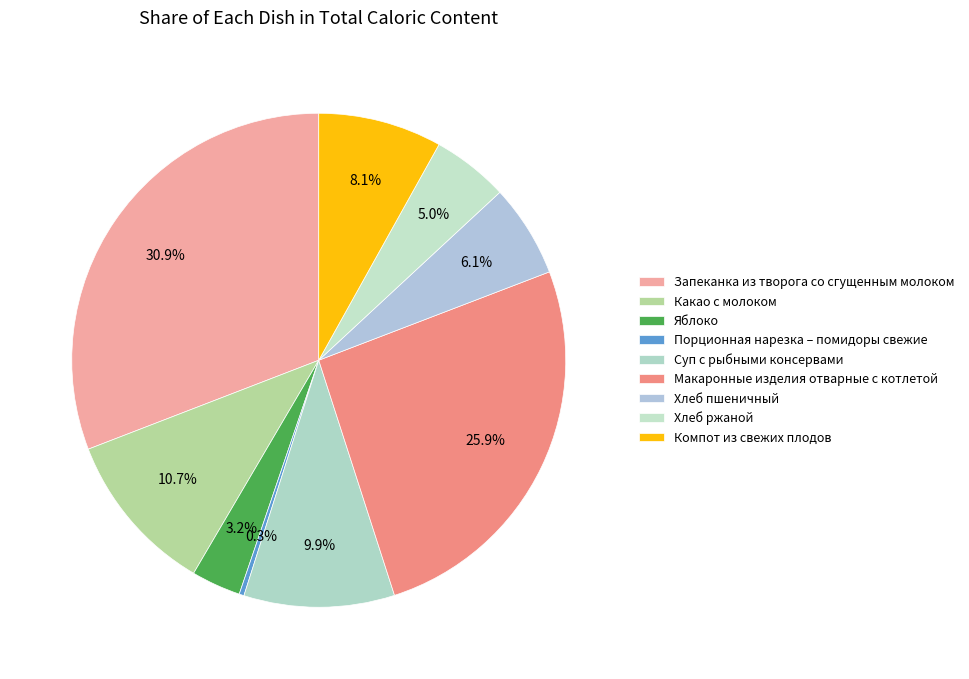

To the nearest percent, what portion does Хлеб пшеничный represent?

6%